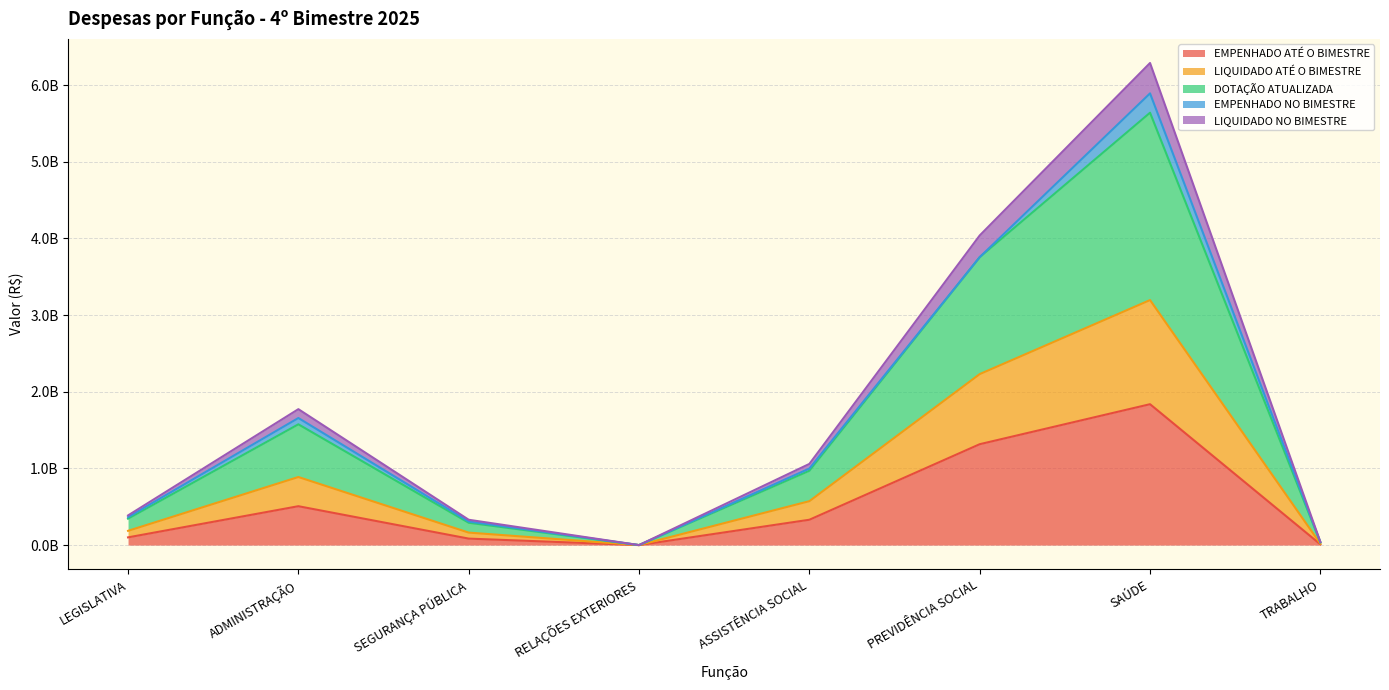

At which category is the sum across all series the highest?

SAÚDE